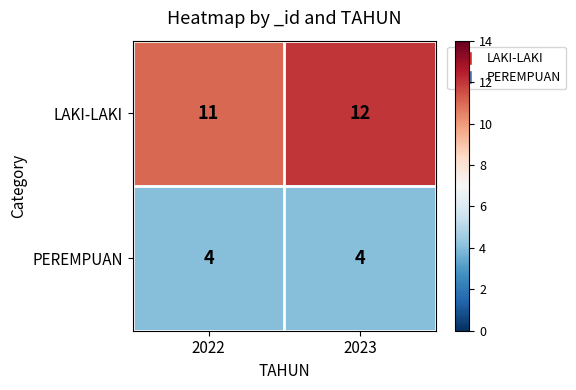

Reading right to left, extract all data points from this chart.

LAKI-LAKI: 12	11
PEREMPUAN: 4	4